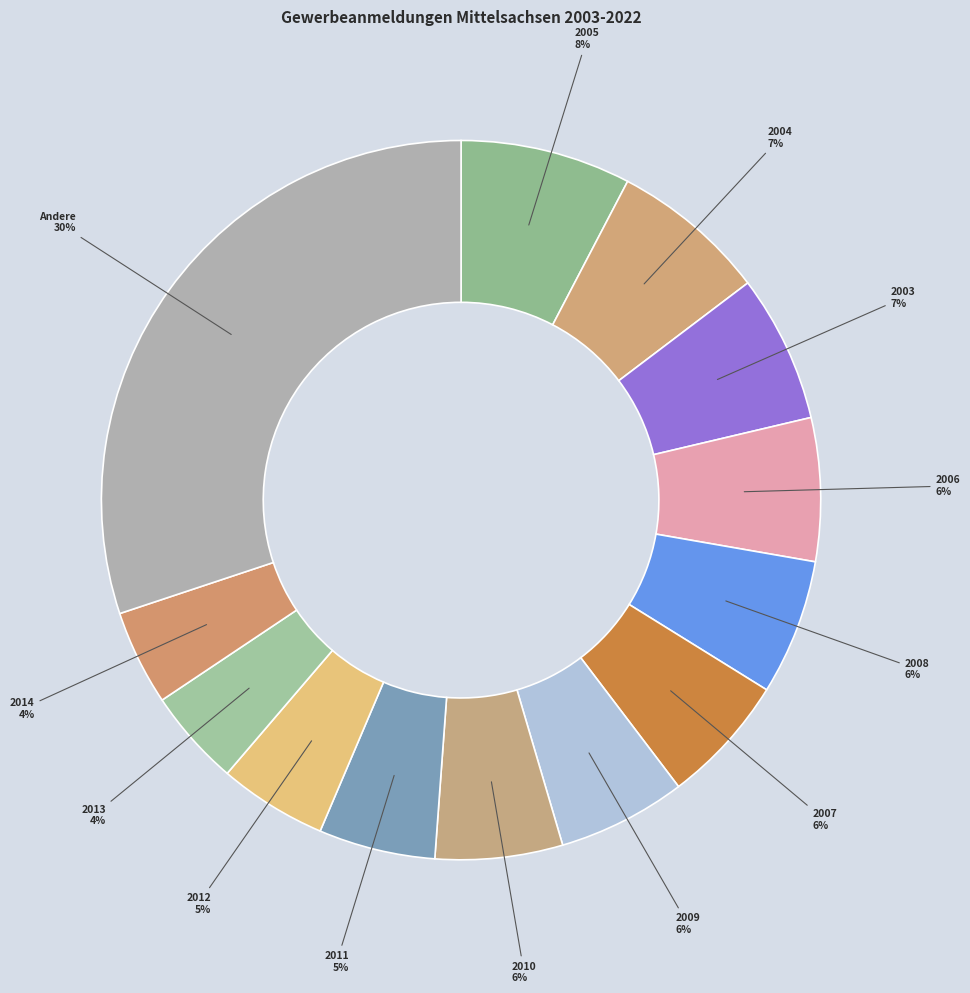

Is it true that 2004 is 7% of the pie?

True